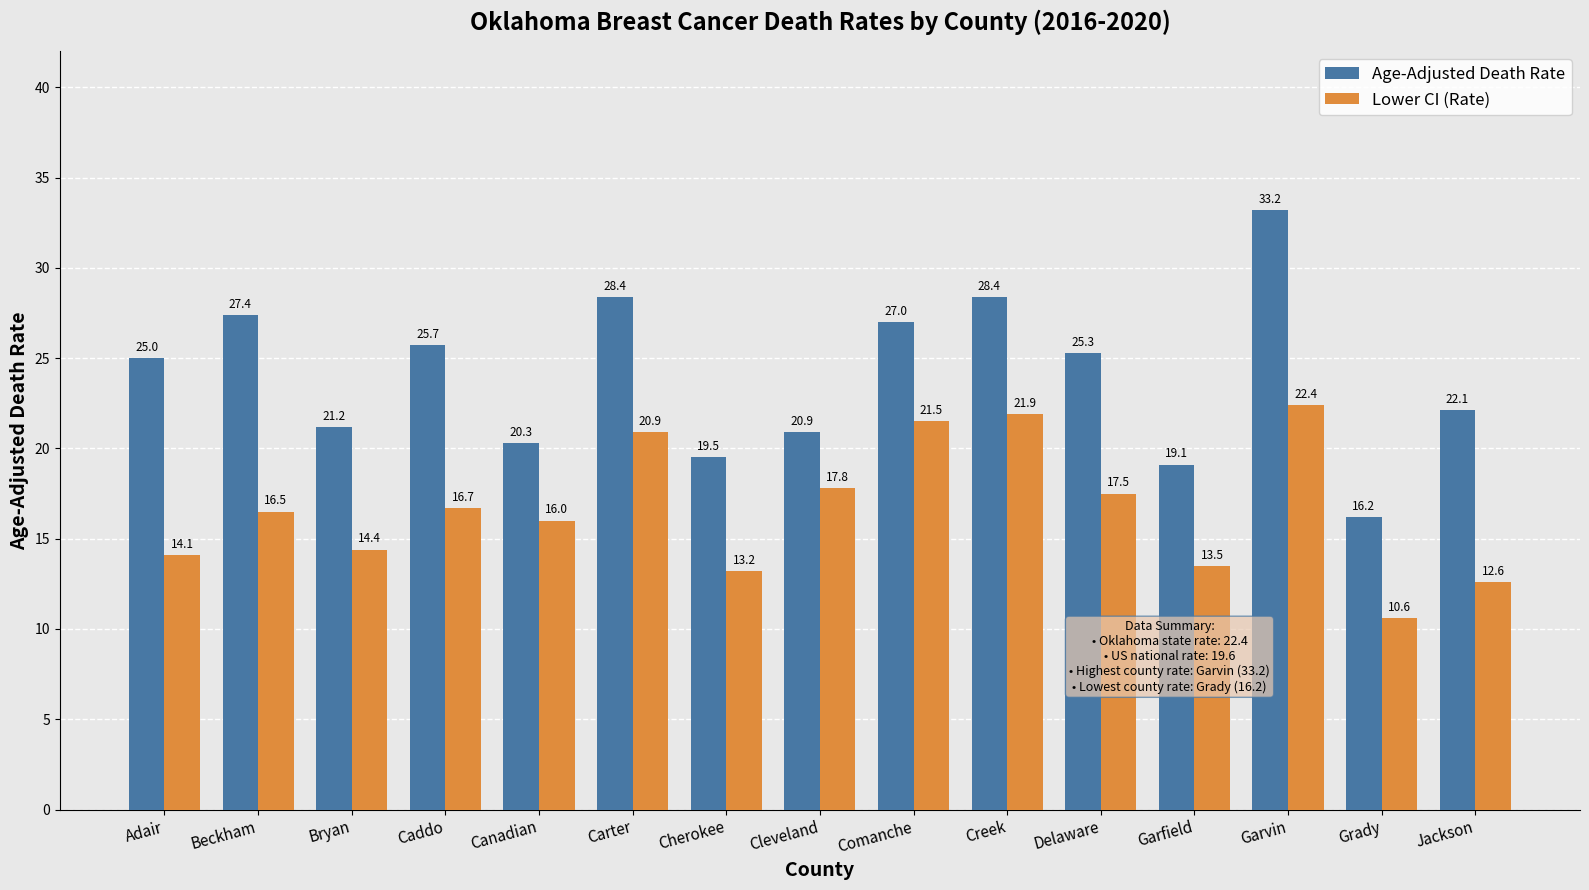

At how many categories does at least one series exceed 18?

14